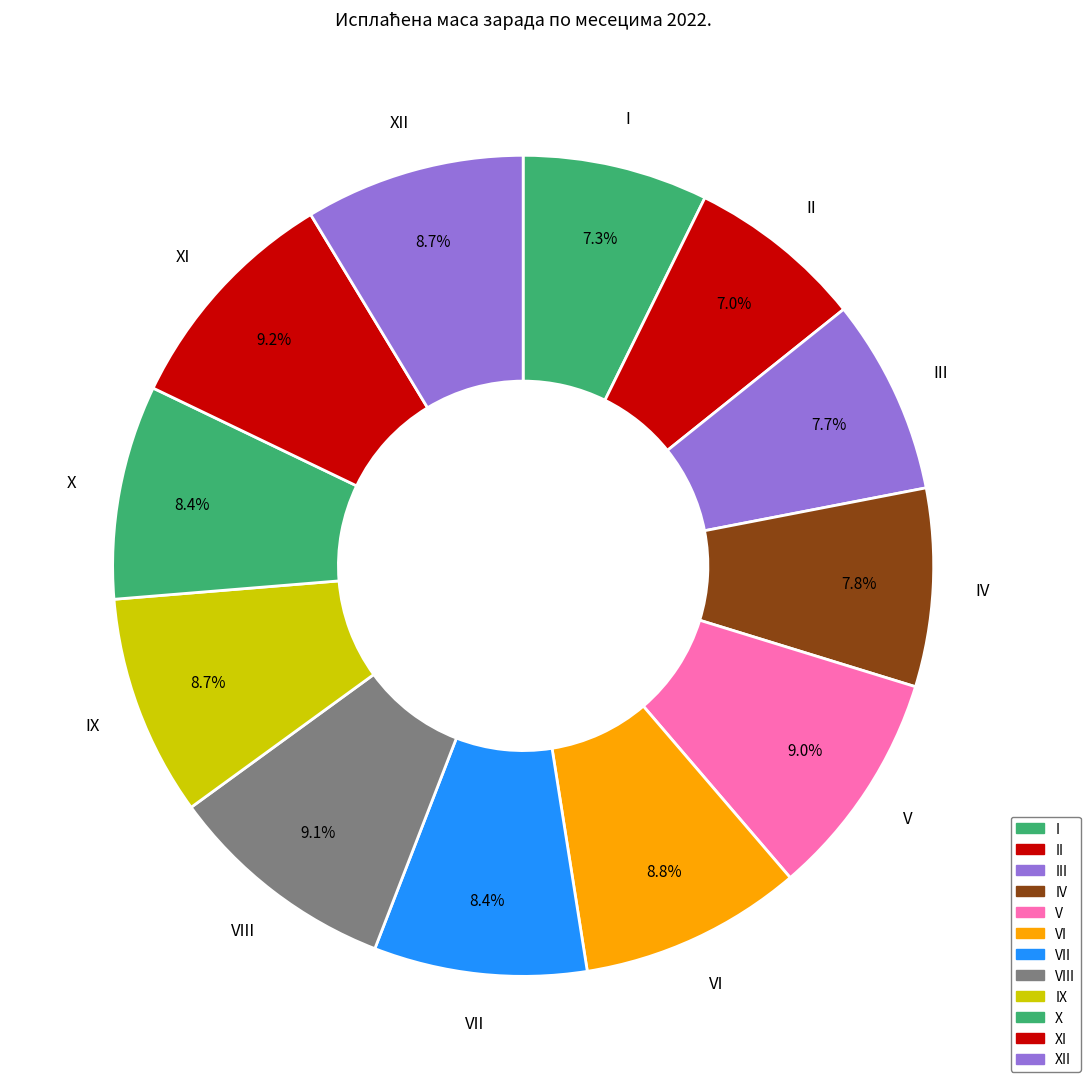

Does VII account for over 50% of the chart?

No